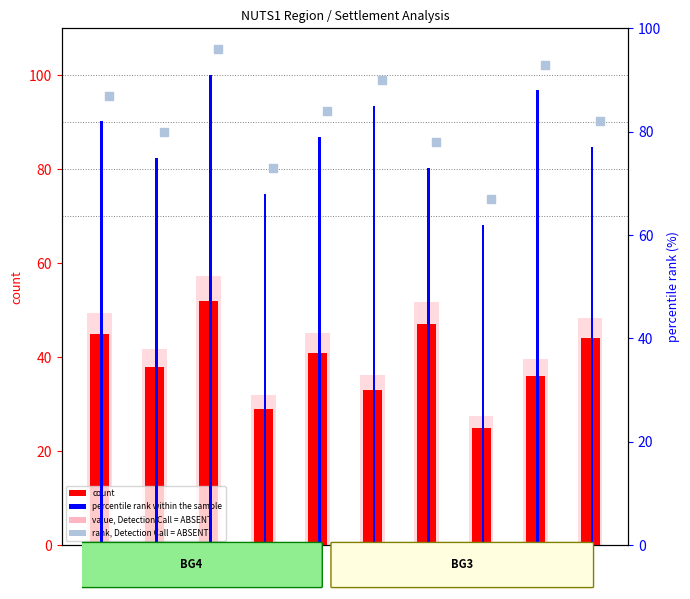

Which series has the widest spread of Y values?

value, Detection Call = ABSENT